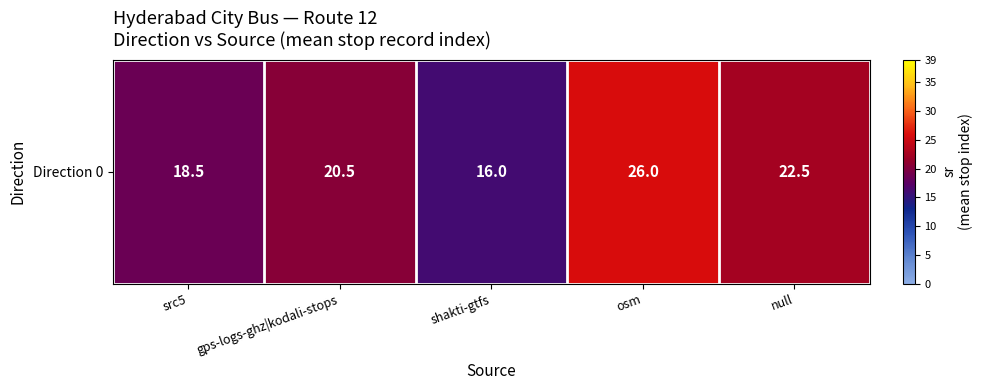

What is the smallest value displayed?

16.0